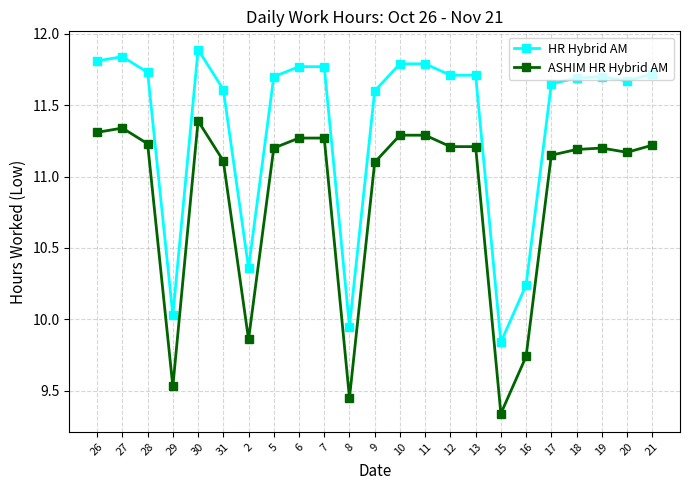

Where is the first local minimum for HR Hybrid AM?

29